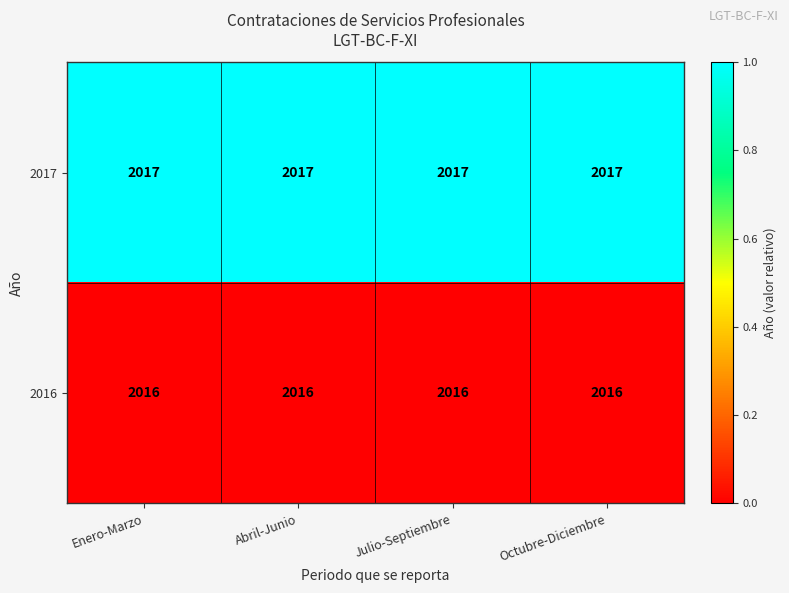

The 2016 series shows 2016 at Octubre-Diciembre. True or false?

True